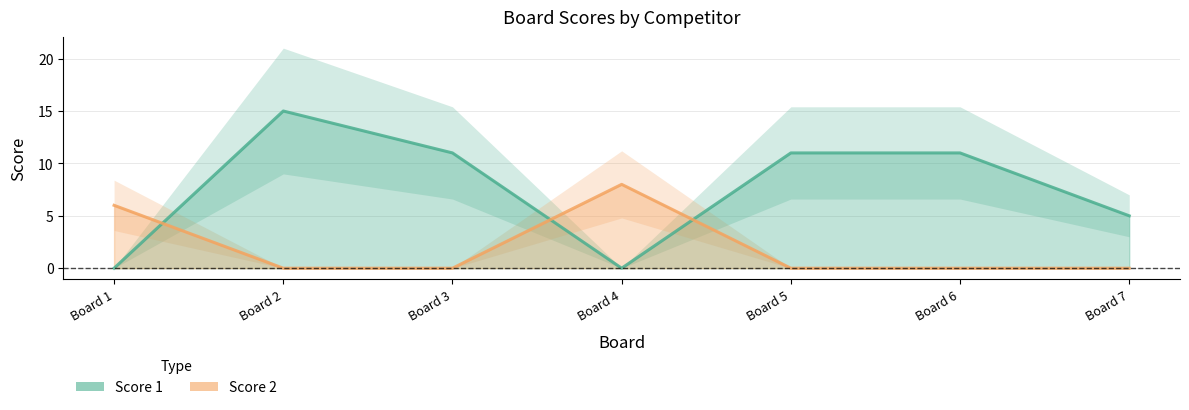

At how many categories does at least one series exceed 3?

7